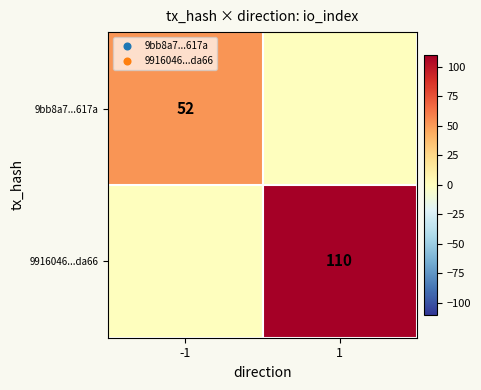

At how many categories does at least one series exceed 85?

1